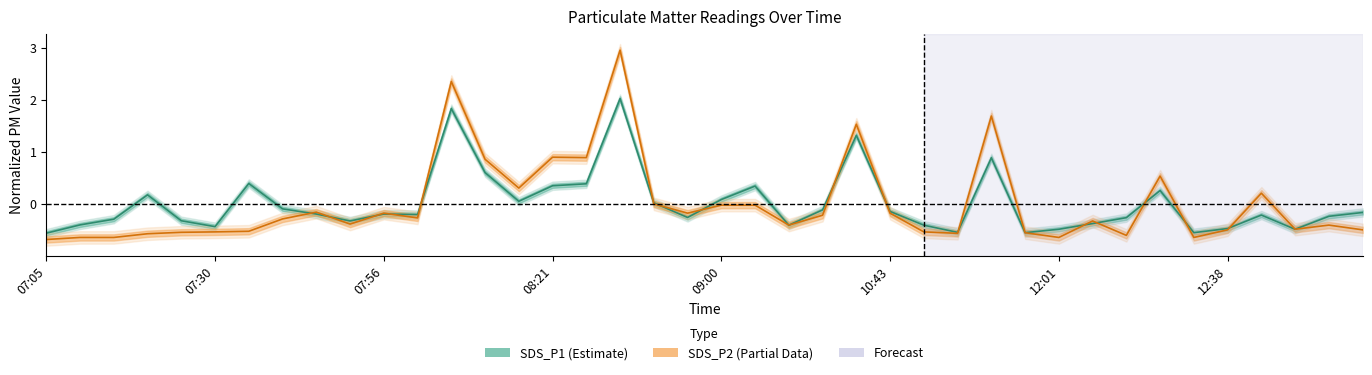

What are all the series names shown in the legend?

SDS_P1, SDS_P2